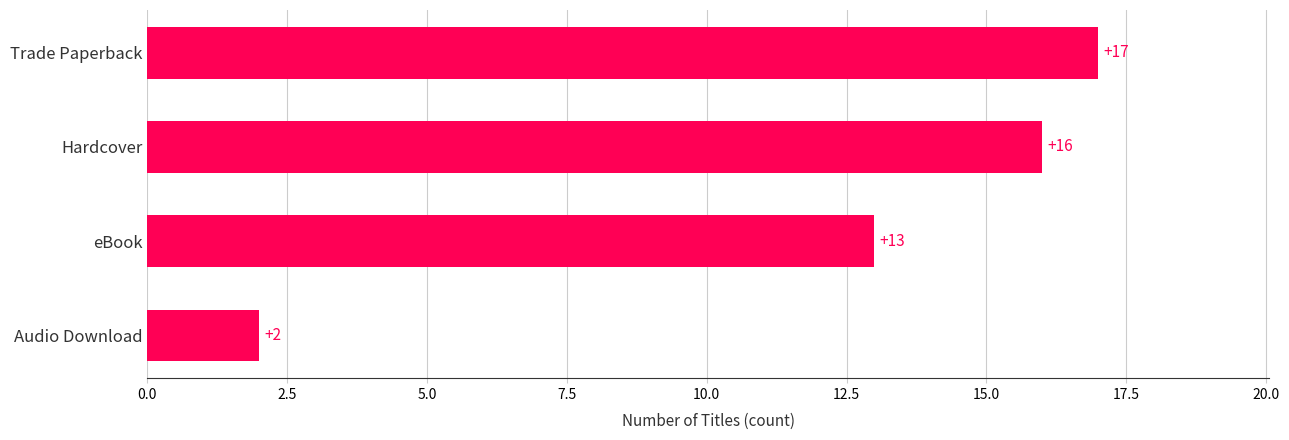

What is the change in value from Hardcover to Trade Paperback?

+1